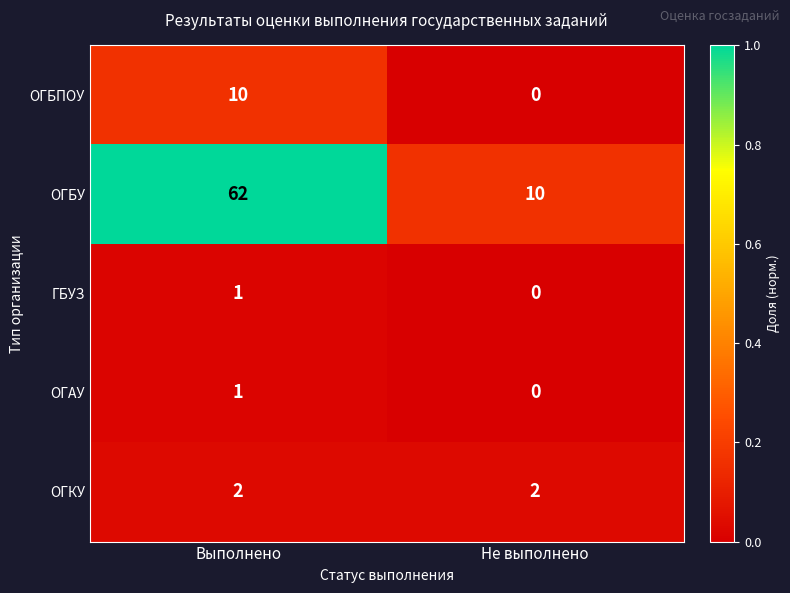

True or false: ОГБУ has a value of 13 at Не выполнено.

False